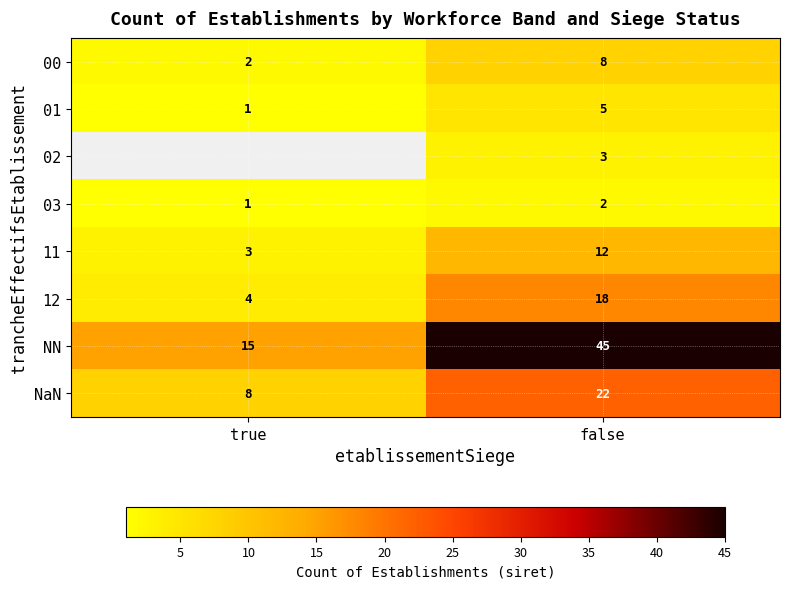

At how many categories does at least one series exceed 37?

1